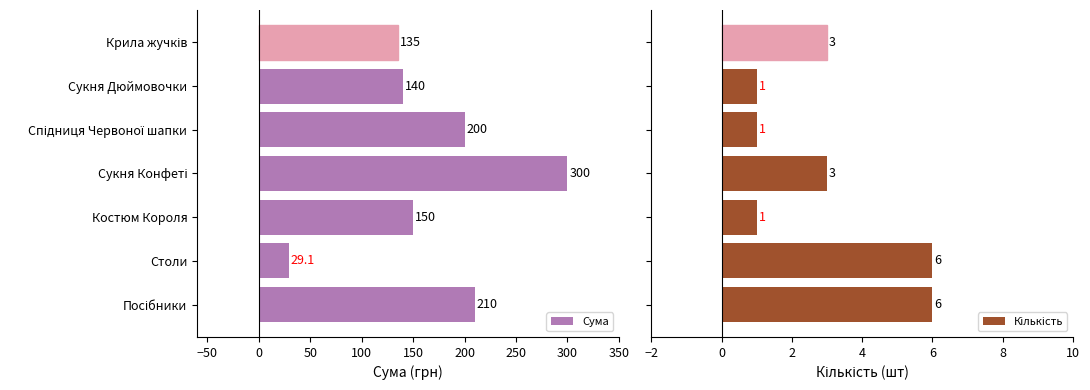

The Сума series shows 223.4 at Сукня Дюймовочки. True or false?

False